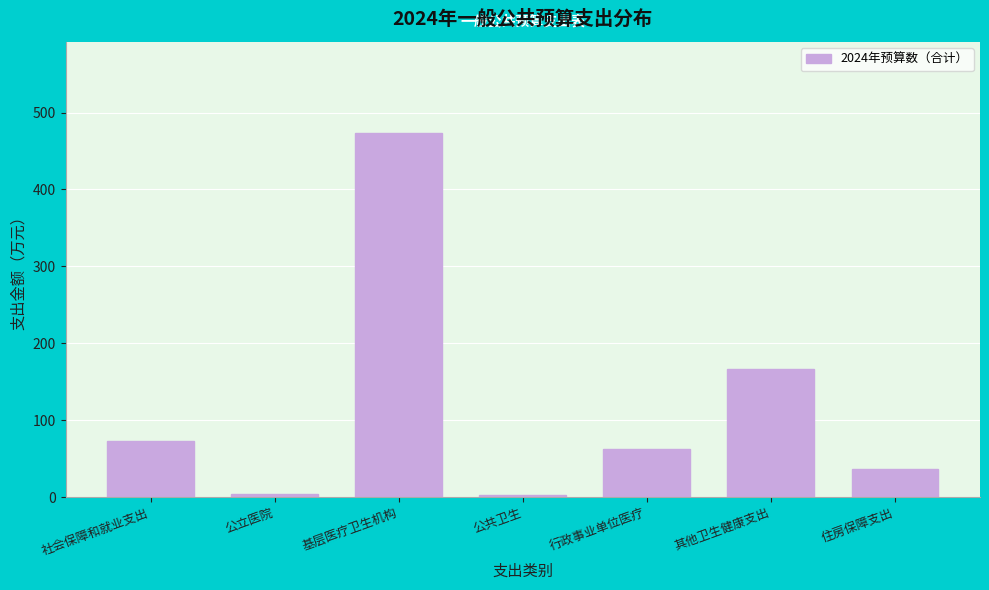

What is the greatest value displayed?

473.6